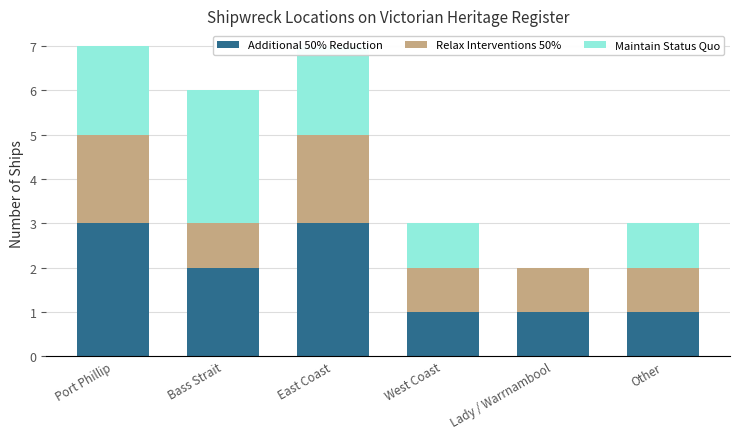

What is the total value across all series at East Coast?

7